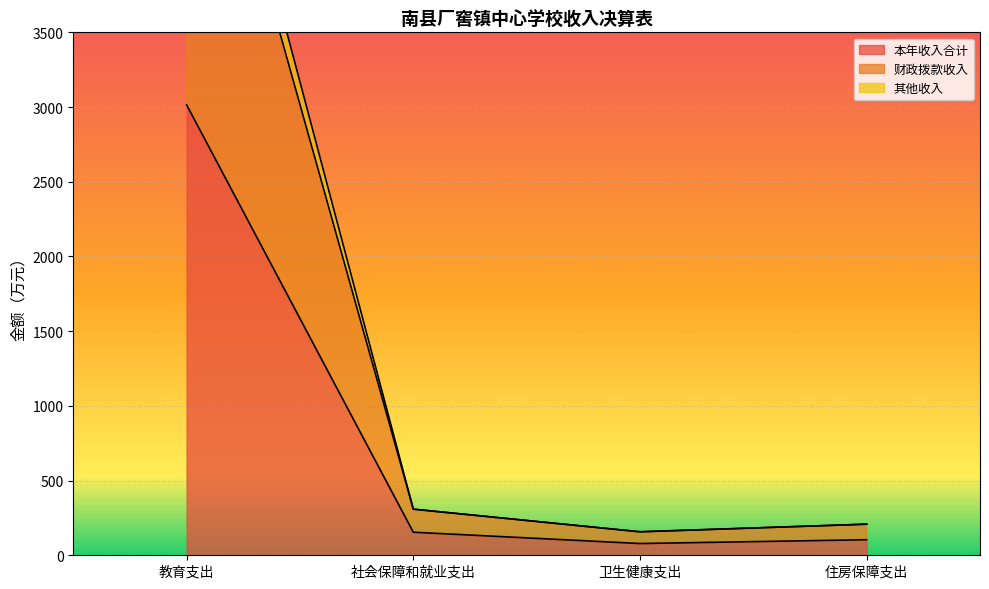

Is the value of 其他收入 at 教育支出 greater than the value of 财政拨款收入 at 社会保障和就业支出?

Yes